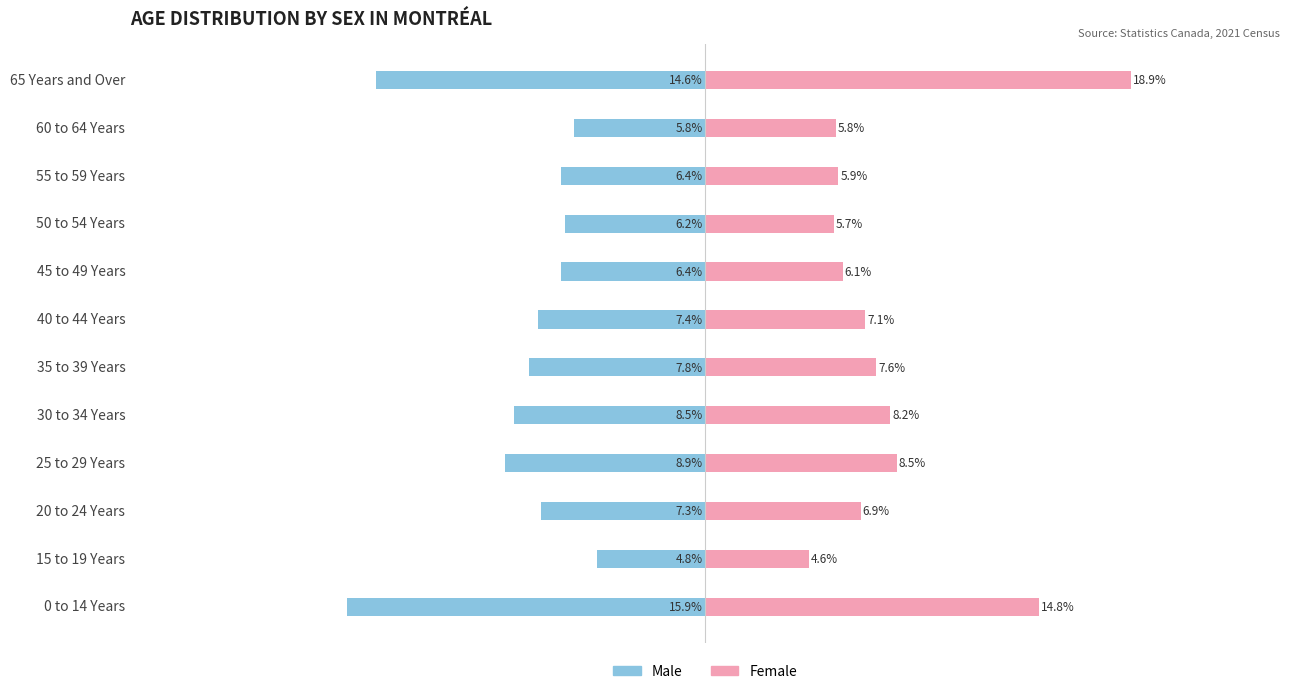

How many groups of bars are there?

12